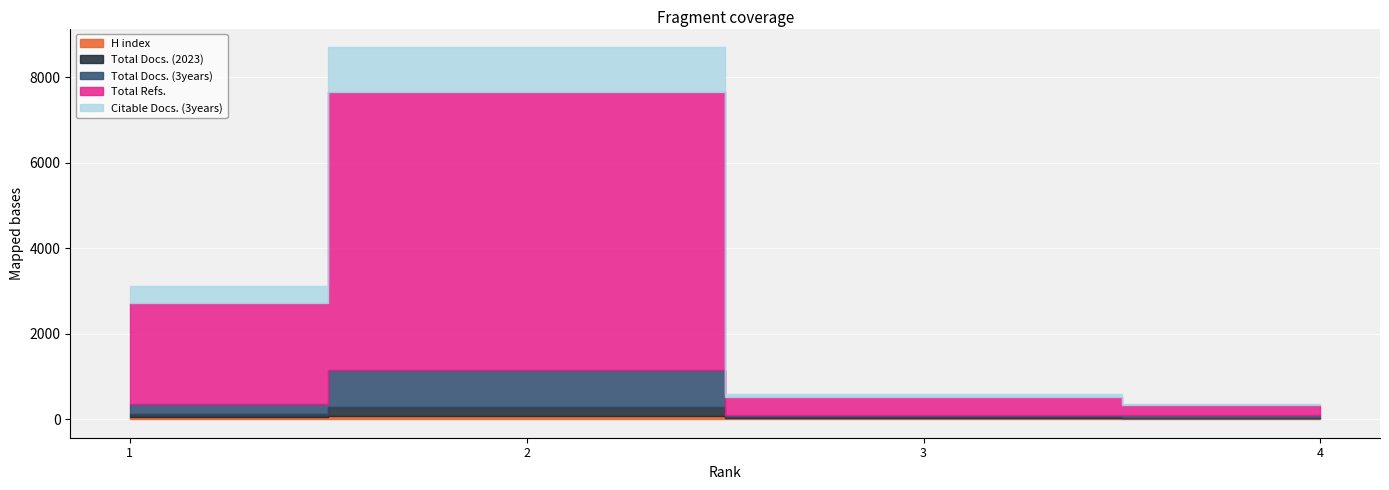

Rank the categories by Total Docs. (2023) value from highest to lowest.

2, 1, 3, 4